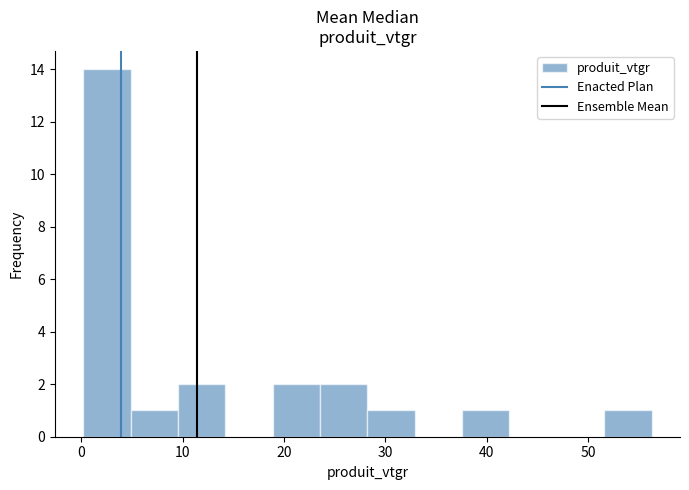

What is the height of the bar covering 28 to 33 on the x-axis? Neither the bar edges nor the heights are printed on the chart, so give them approximately, as read against the axes.

1